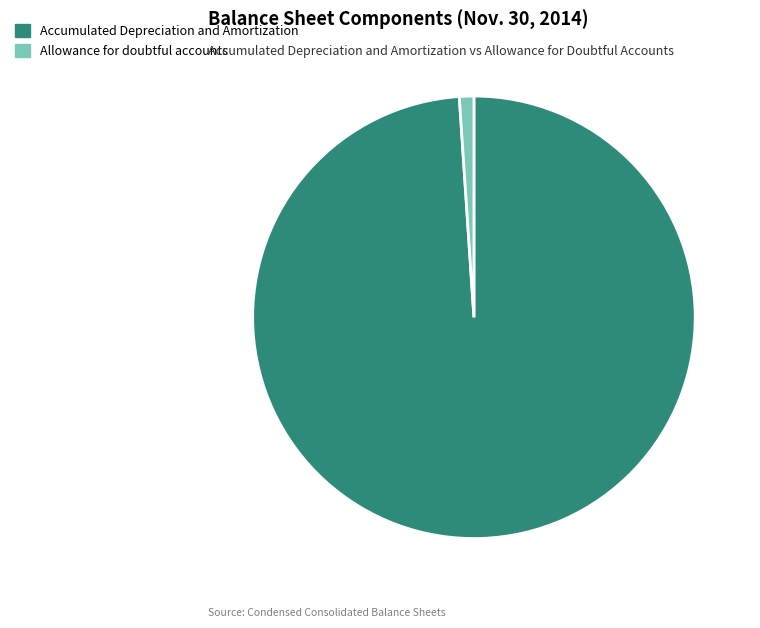

Rank the categories by value from highest to lowest.

Accumulated Depreciation and Amortization, Allowance for doubtful accounts